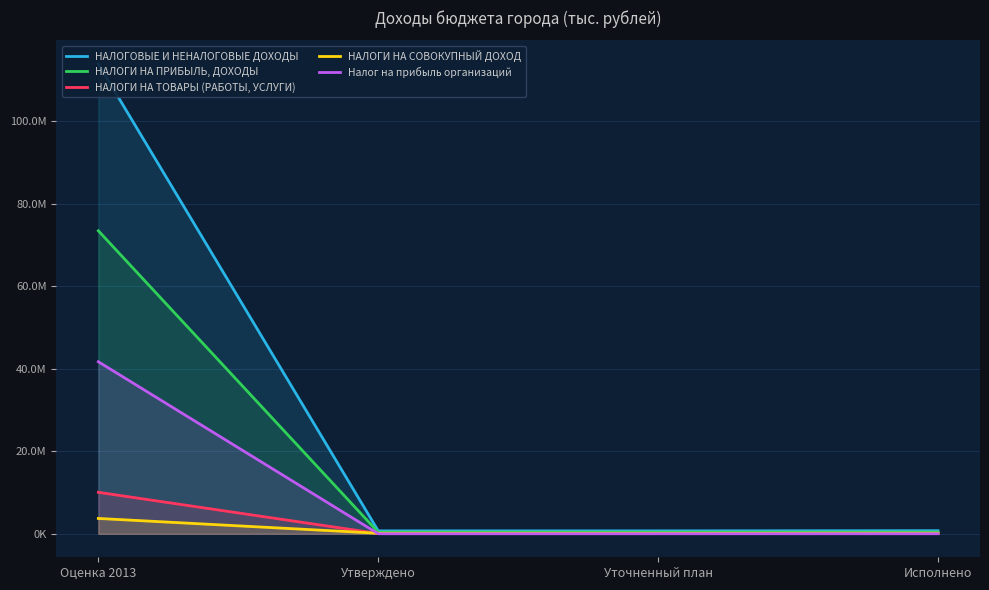

True or false: НАЛОГИ НА СОВОКУПНЫЙ ДОХОД and Налог на прибыль организаций intersect in this chart.

True